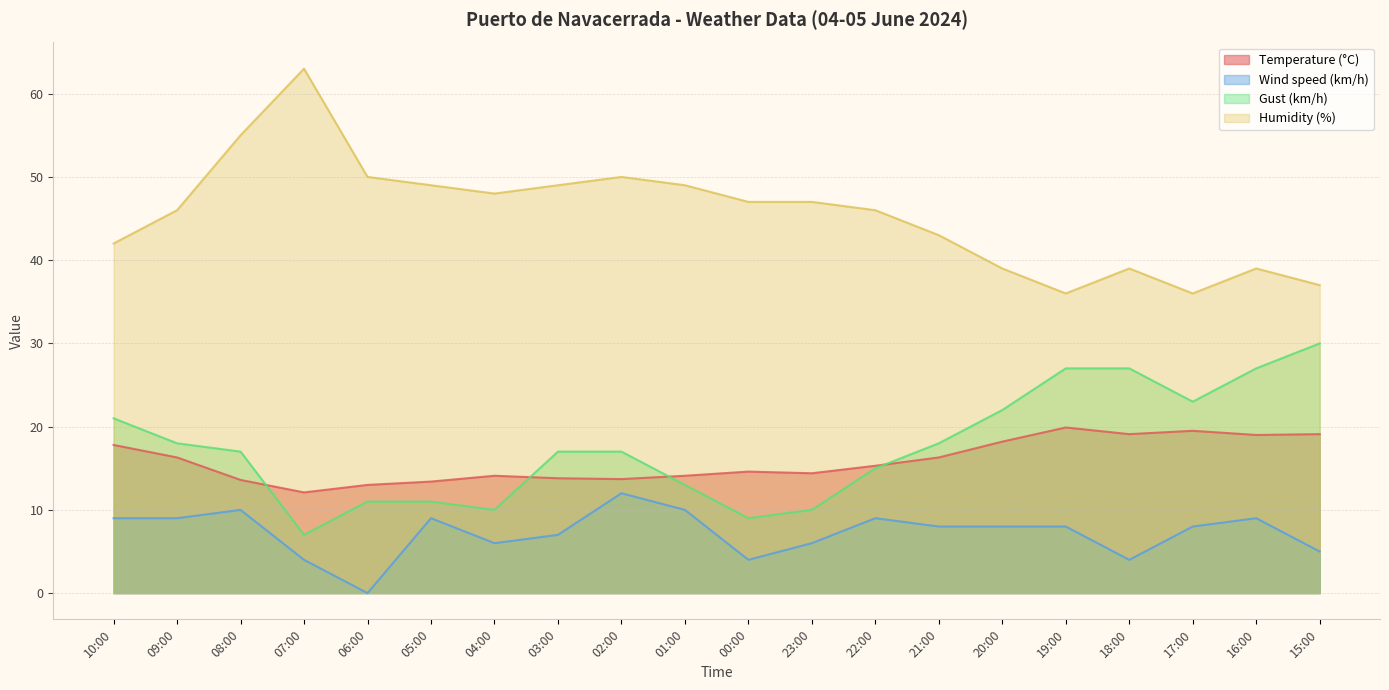

What is the maximum value shown in the chart?

63.0